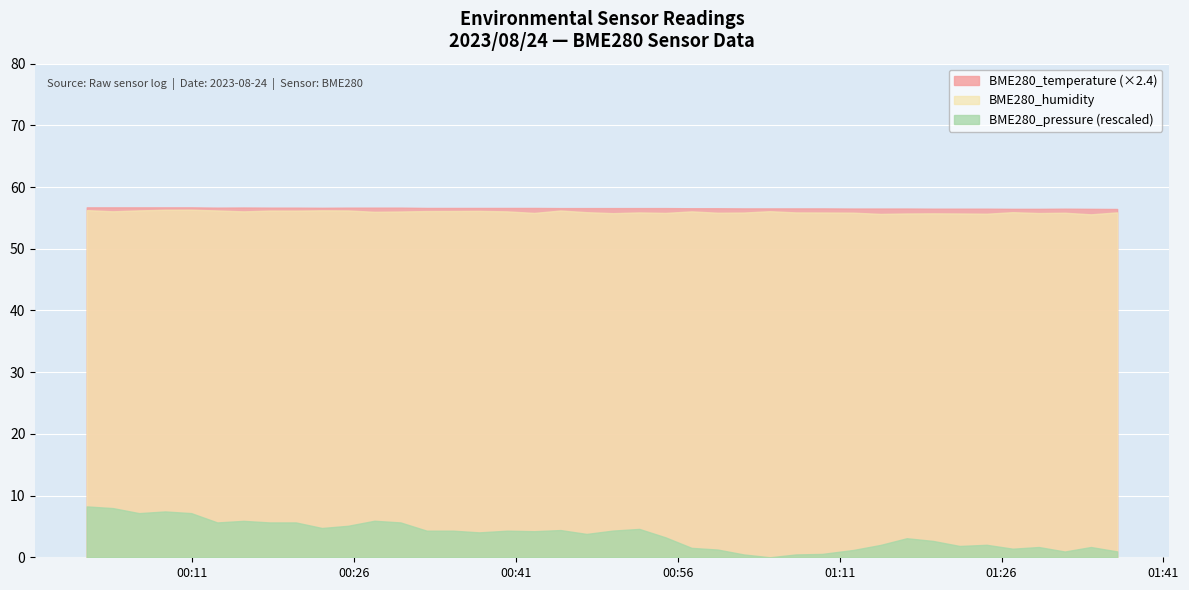

Reading right to left, what are all the values shown in this chart?

BME280_humidity: 55.9	55.6	55.8	55.8	55.9	55.7	55.7	55.7	55.7	55.6	55.9	55.9	55.9	56.1	55.9	55.8	56.1	55.8	55.9	55.8	55.9	56.2	55.8	56.1	56.1	56.1	56.1	56.0	56.0	56.2	56.2	56.2	56.2	56.1	56.2	56.3	56.3	56.2	56.1	56.3
BME280_temperature: 23.5	23.5	23.5	23.5	23.5	23.5	23.5	23.5	23.6	23.6	23.6	23.6	23.6	23.6	23.6	23.6	23.6	23.6	23.6	23.6	23.6	23.6	23.6	23.6	23.6	23.6	23.6	23.6	23.6	23.6	23.6	23.6	23.6	23.6	23.6	23.6	23.6	23.6	23.6	23.6
BME280_pressure_scaled: 101785.7	101792.8	101785.6	101792.8	101790.1	101796.4	101794.6	101802.7	101807.1	101796.2	101788.1	101781.7	101780.8	101776.2	101780.8	101788.8	101791.5	101808.6	101822.2	101819.5	101814.1	101820.3	101818.5	101819.3	101816.6	101819.3	101819.3	101832.7	101835.4	101827.2	101823.7	101832.7	101832.7	101835.2	101832.7	101847.8	101850.5	101847.8	101855.9	101858.7